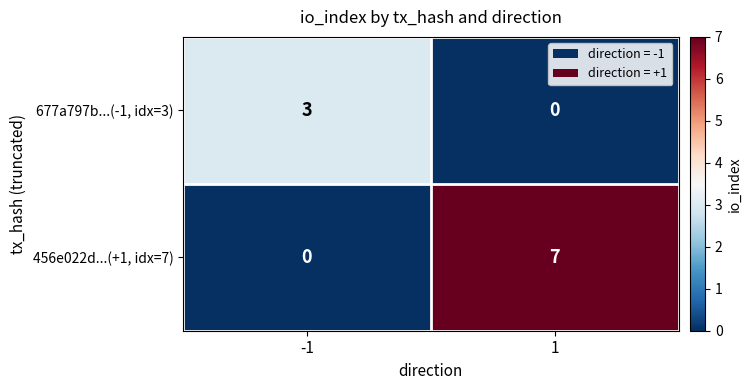

What is the sum of the 456e022d...(+1, idx=7) values at -1 and 1?

7